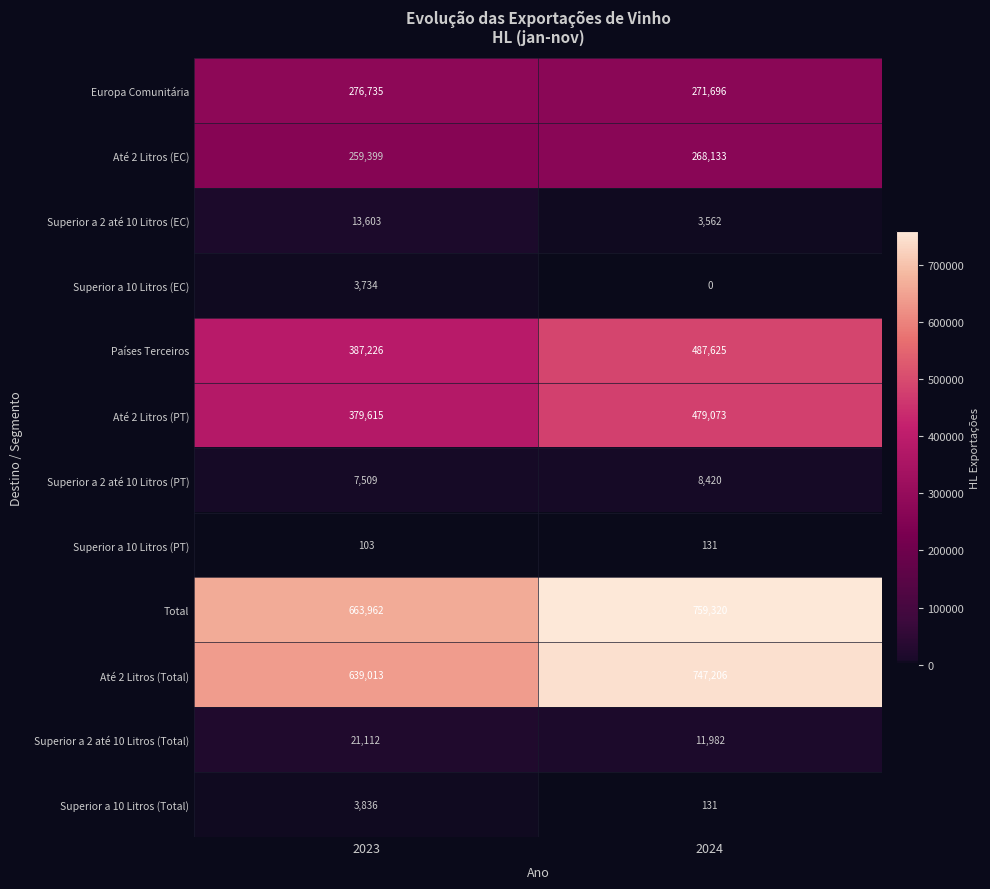

Reading right to left, transcribe all the data shown in this chart.

Europa Comunitária: 2024=271696	2023=276735
Até 2 Litros (EC): 2024=268133	2023=259399
Superior a 2 até 10 Litros (EC): 2024=3562	2023=13603
Superior a 10 Litros (EC): 2024=0	2023=3734
Países Terceiros: 2024=487625	2023=387226
Até 2 Litros (PT): 2024=479073	2023=379615
Superior a 2 até 10 Litros (PT): 2024=8420	2023=7509
Superior a 10 Litros (PT): 2024=131	2023=103
Total: 2024=759320	2023=663962
Até 2 Litros (Total): 2024=747206	2023=639013
Superior a 2 até 10 Litros (Total): 2024=11982	2023=21112
Superior a 10 Litros (Total): 2024=131	2023=3836